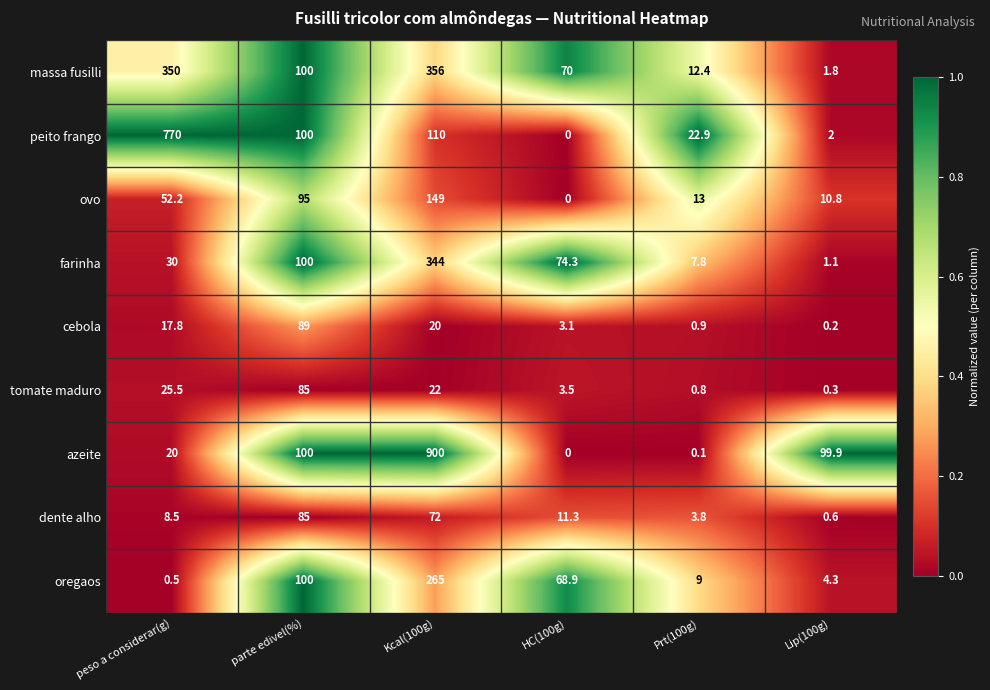

What is the difference between the maximum and minimum values in the peito frango series?

770.0